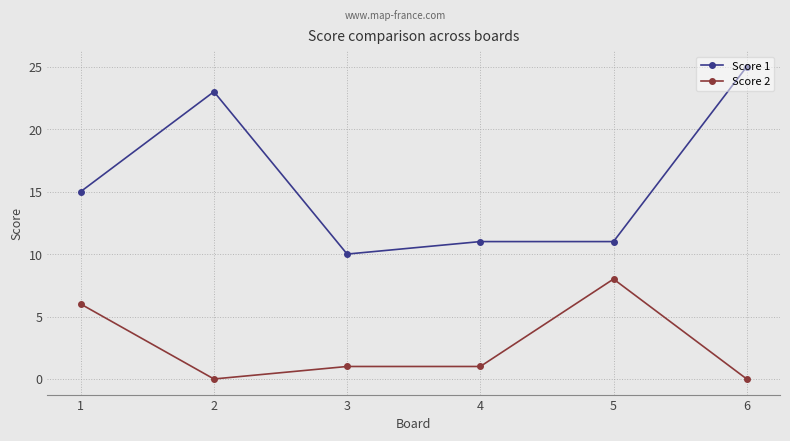

The value of Score 2 at 3 is 1. True or false?

True